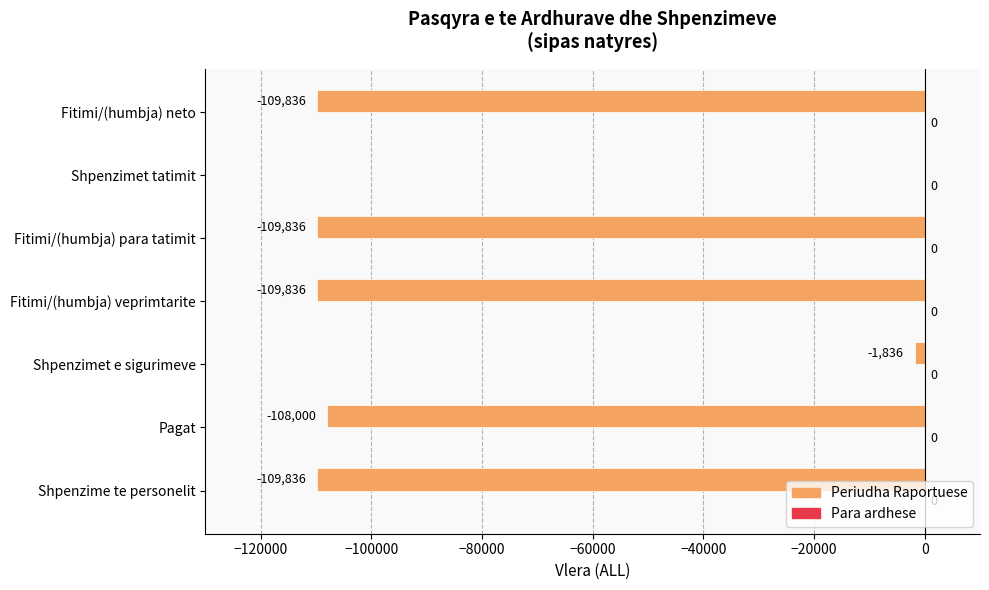

Are the bars horizontal?

Yes